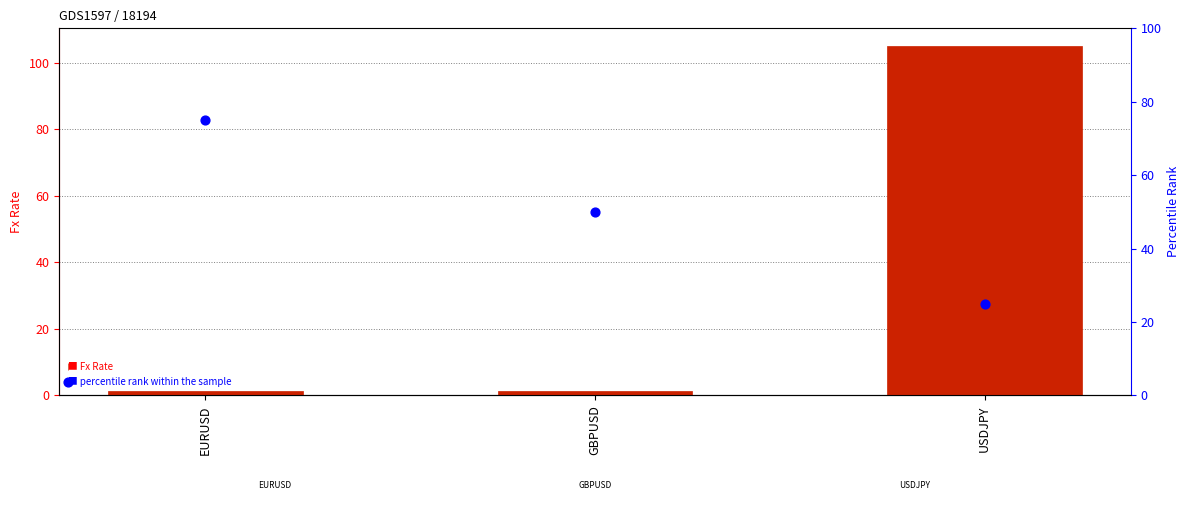

Which series reaches the maximum Y coordinate?

Fx Rate